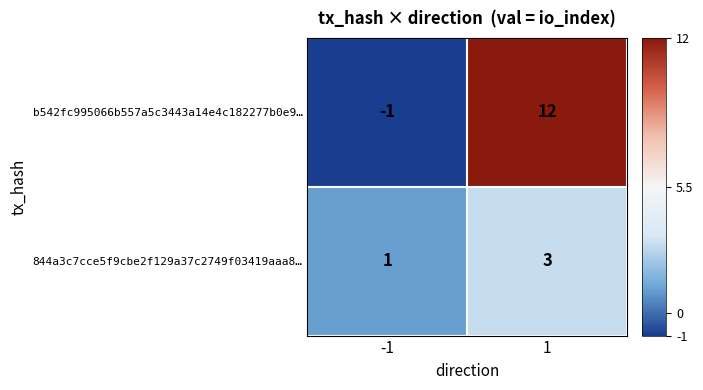

How many distinct data groups are displayed?

2